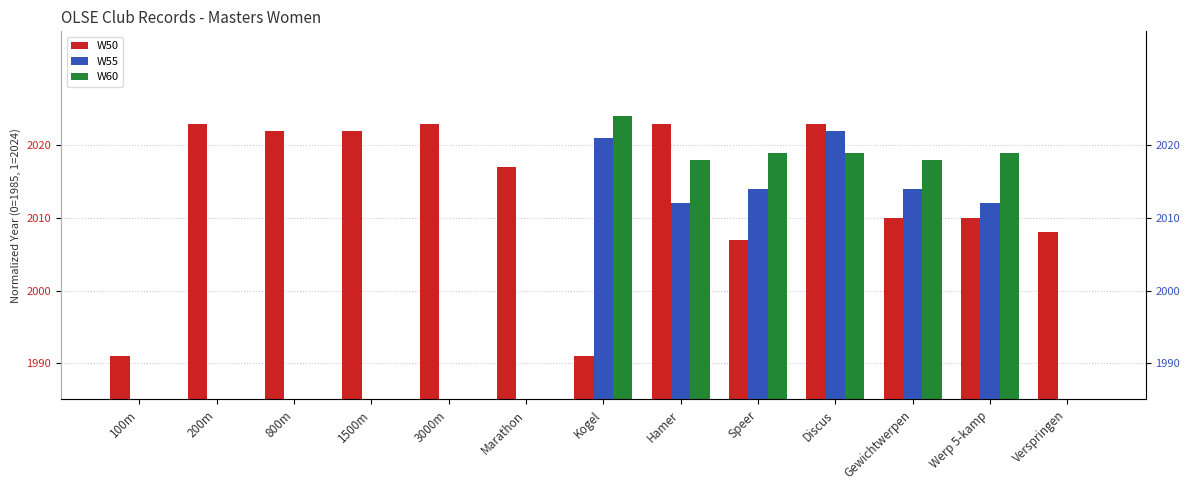

Rank the categories by W60 value from highest to lowest.

Kogel, Speer, Discus, Werp 5-kamp, Hamer, Gewichtwerpen, 100m, 200m, 800m, 1500m, 3000m, Marathon, Verspringen